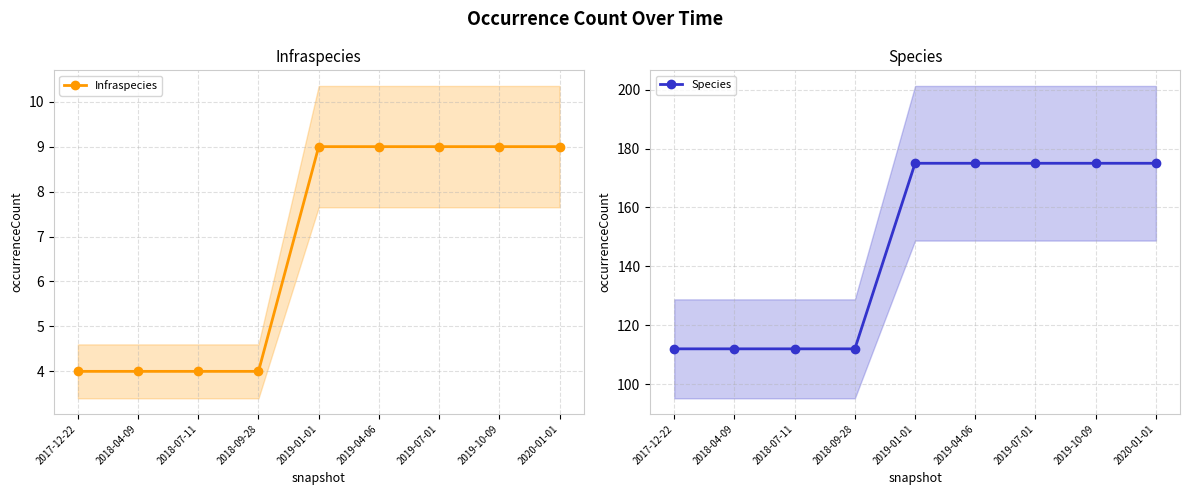

What is the total value across all series at 2020-01-01?

184